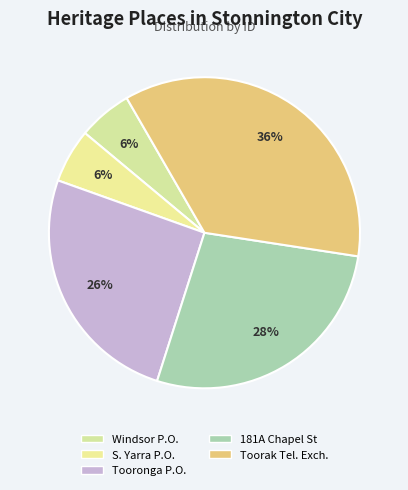

Rank the categories by value from highest to lowest.

Toorak Telephone Exchange, 181A Chapel Street, PRAHRAN, Tooronga Post Office, Former South Yarra Post Office, Windsor Post Office